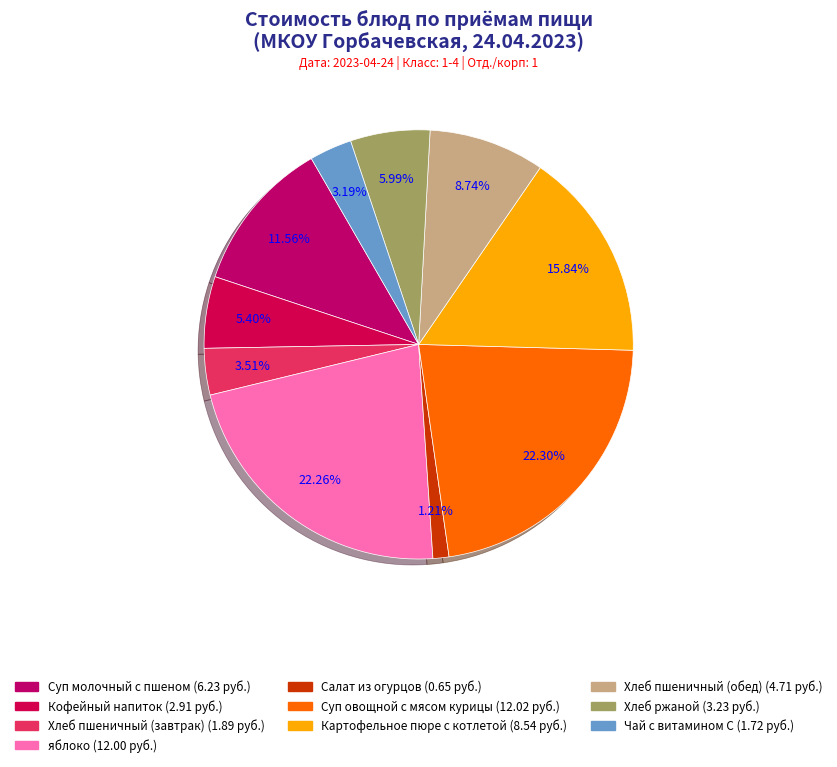

Rank the categories by value from lowest to highest.

Салат из огурцов, Чай с витамином С, Хлеб пшеничный (завтрак), Кофейный напиток, Хлеб ржаной, Хлеб пшеничный (обед), Суп молочный с пшеном, Картофельное пюре с котлетой, яблоко, Суп овощной с мясом курицы